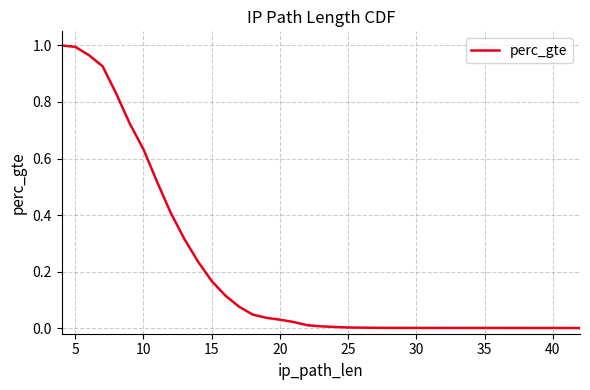

What is the difference between the maximum and minimum values?

1.0